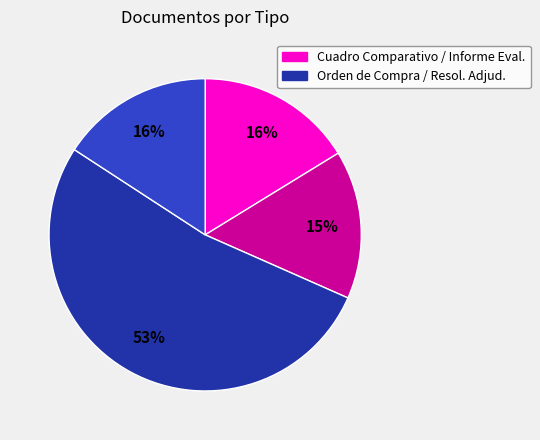

To the nearest percent, what is the average slice percentage?

25%